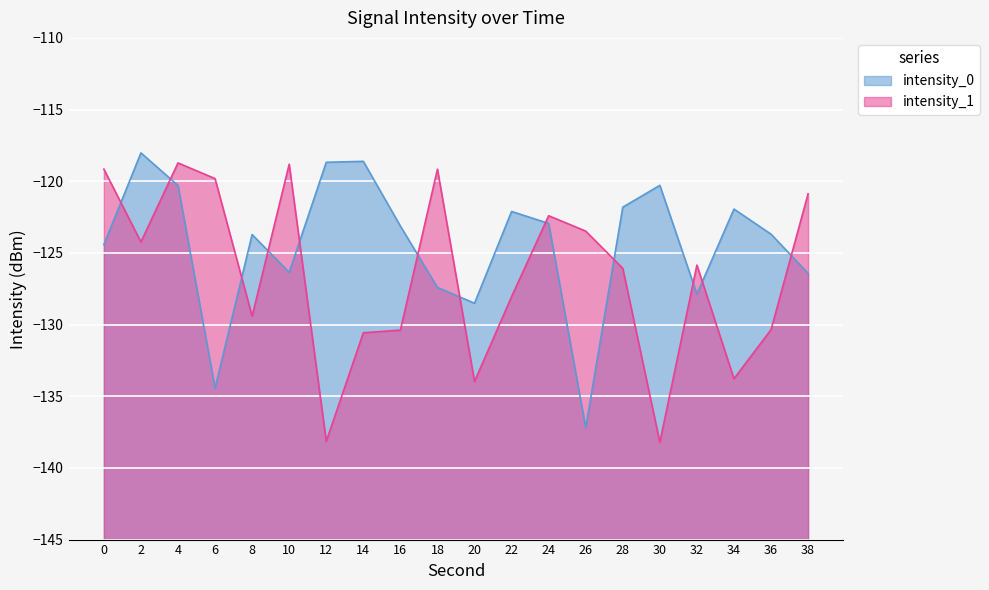

In intensity_1, how many points are higher than both neighbors (excluding endpoints)?

5